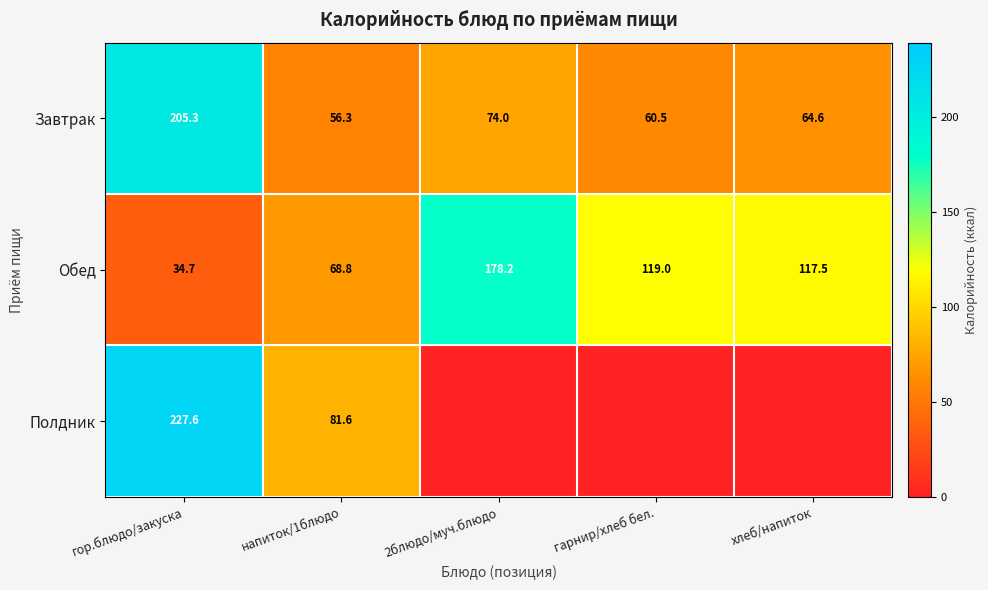

What is the difference between the maximum and minimum values in the Завтрак series?

149.0